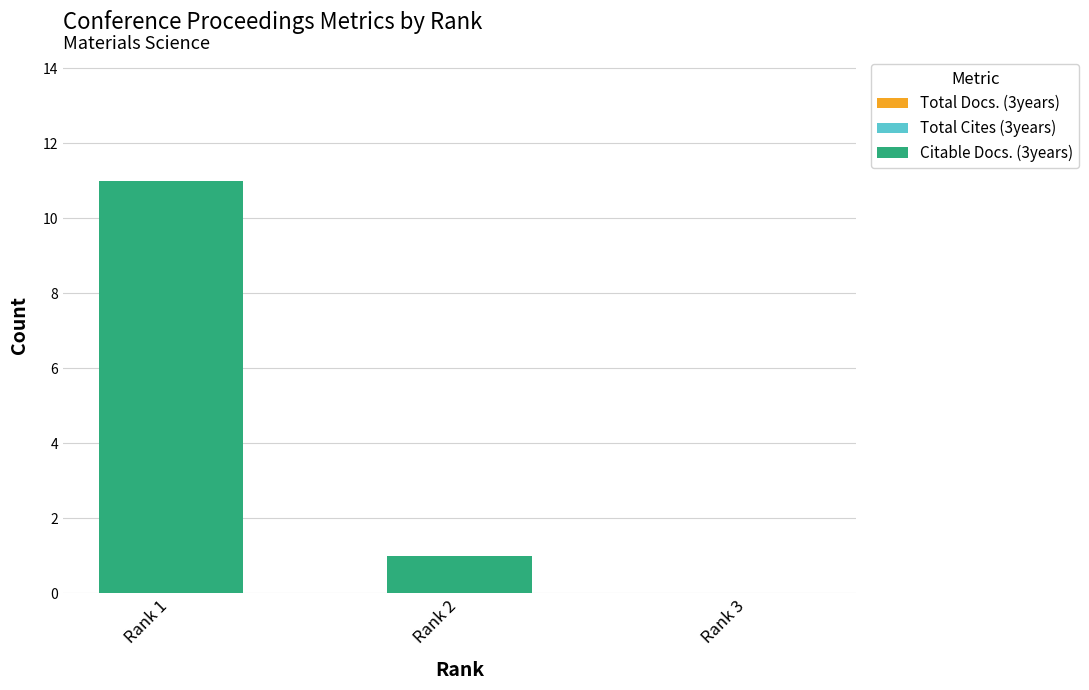

What is the sum of all values?

12